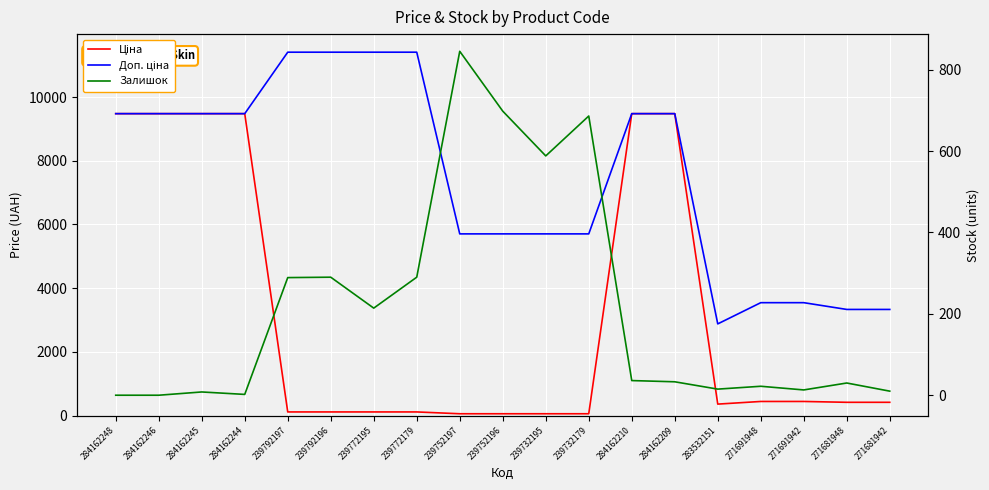

The value of Ціна at 283532151 is 593.1. True or false?

False